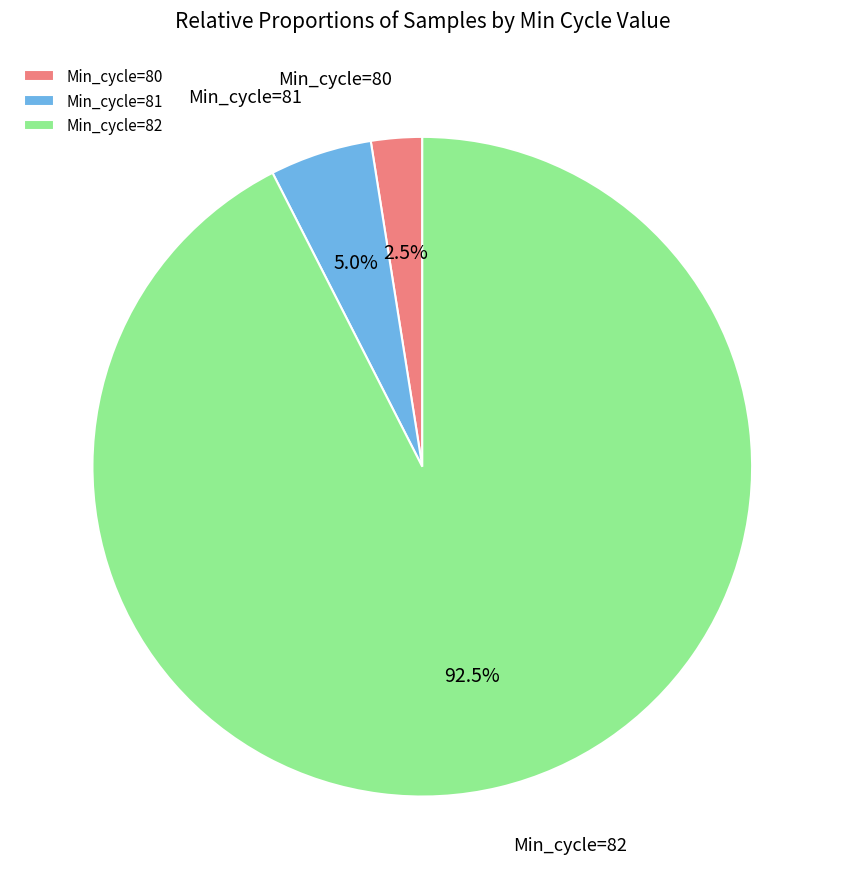

How many segments does this pie chart have?

3